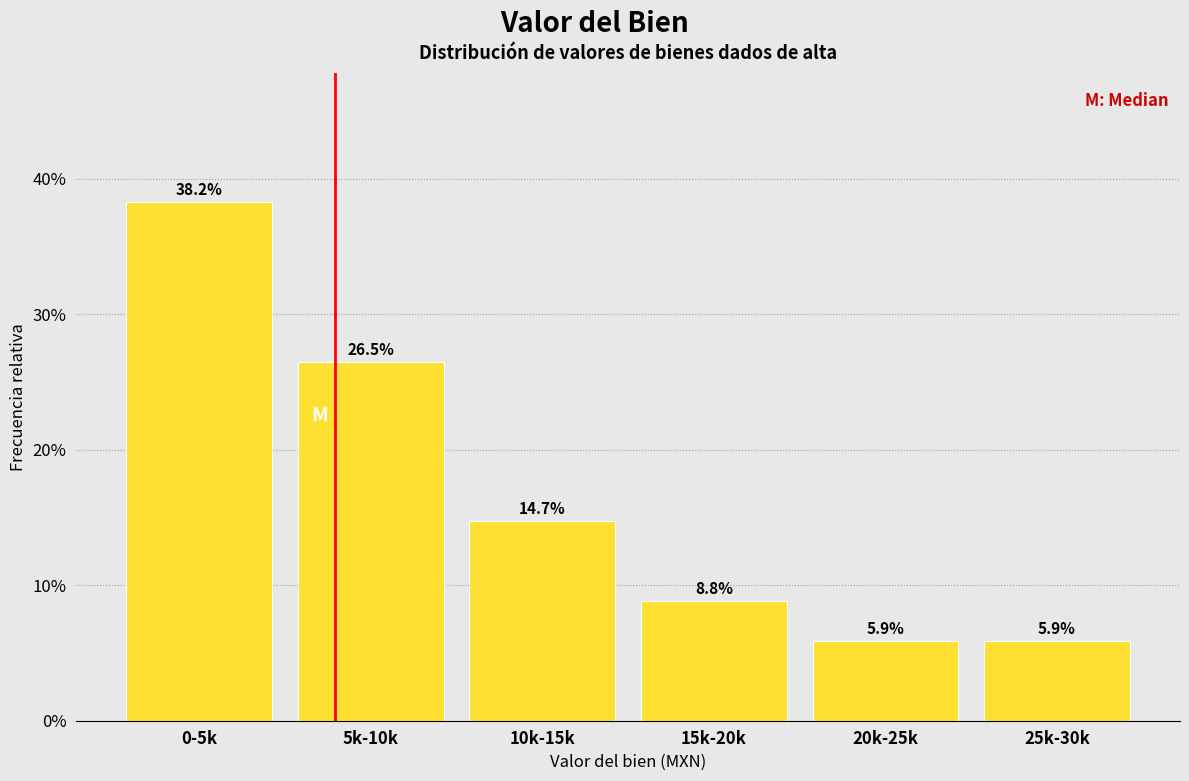

Reading right to left, list all the values displayed in this chart.

25k-30k=5.9	20k-25k=5.9	15k-20k=8.8	10k-15k=14.7	5k-10k=26.5	0-5k=38.2